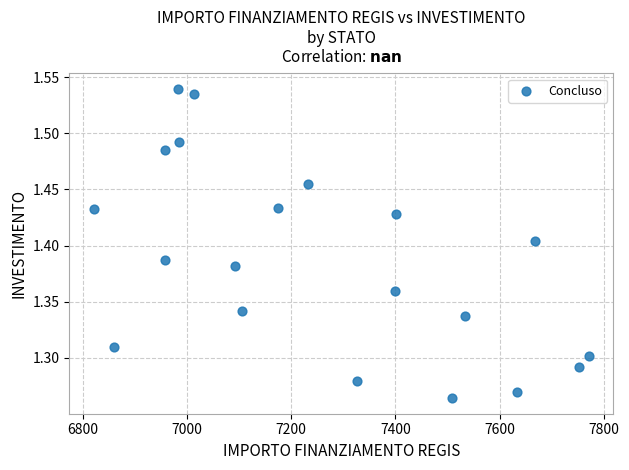

What is the range of Y values (max minus min)?

0.3